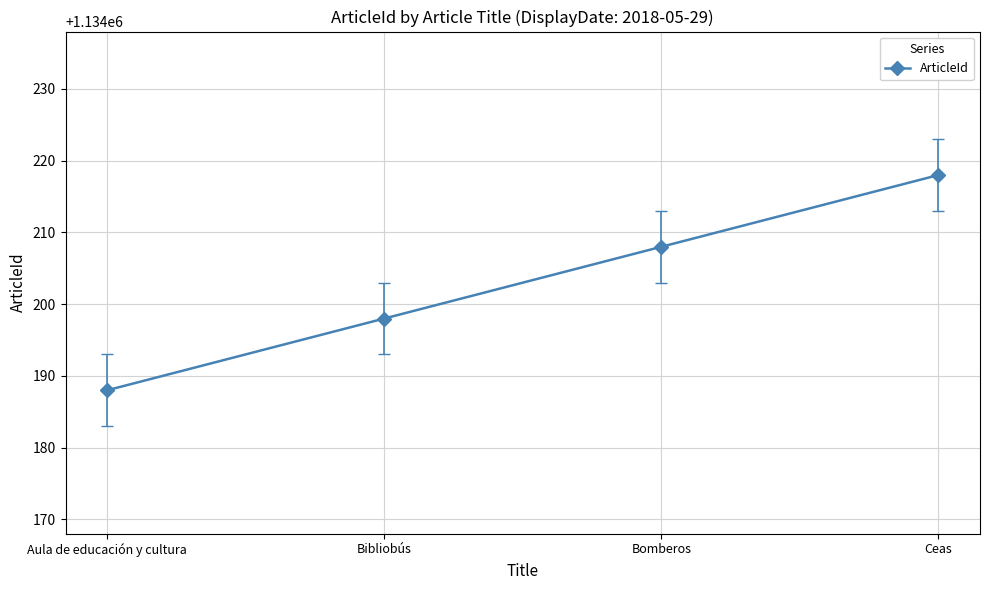

Count the values in the range 1134198 to 1134218.

3